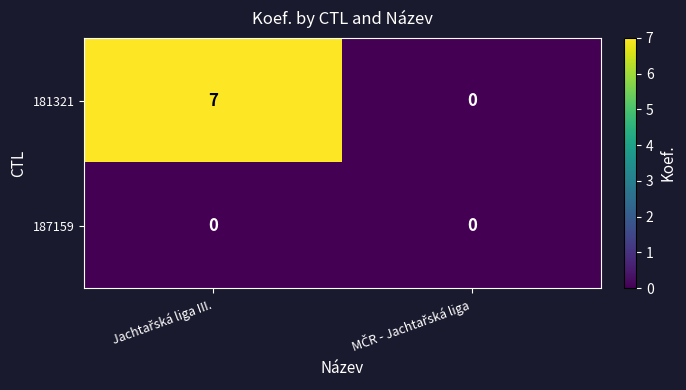

What is the difference between the maximum and minimum values in the 181321 series?

7